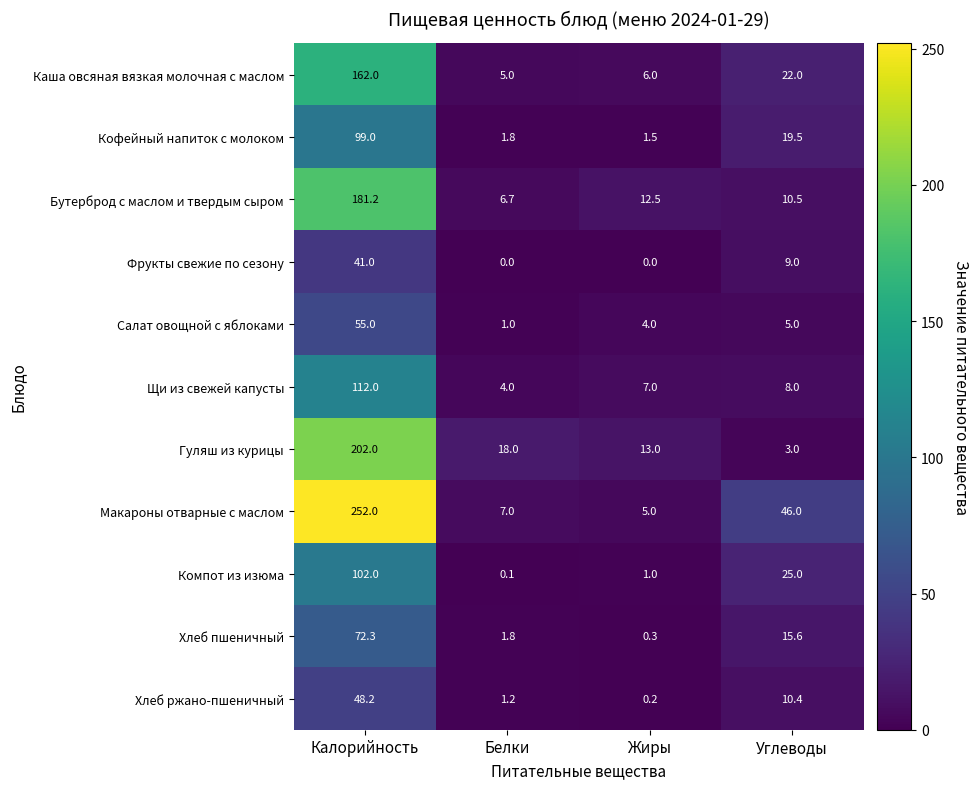

What is the average value of the Макароны отварные с маслом series?

77.5